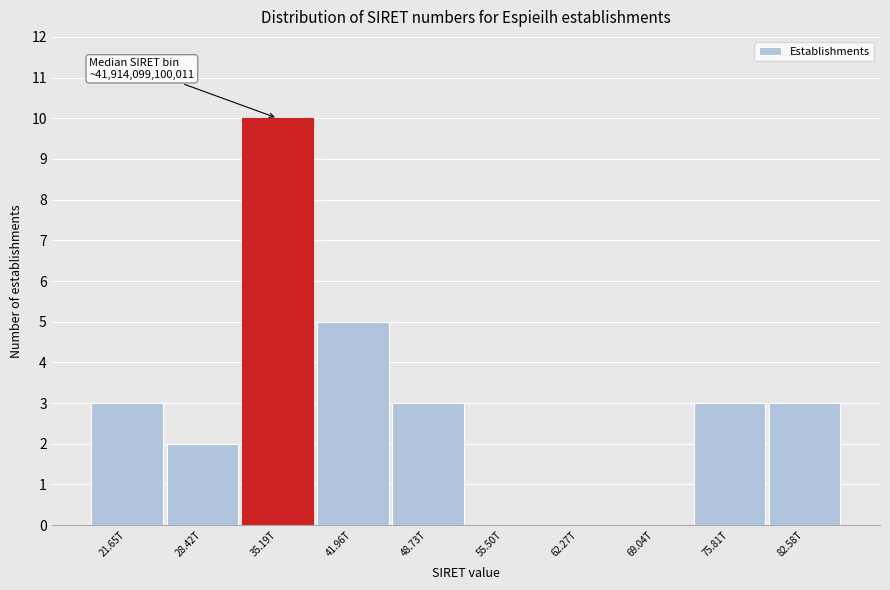

Reading left to right, what are all the values shown in this chart?

21.65T=3	28.42T=2	35.19T=10	41.96T=5	48.73T=3	55.50T=0	62.27T=0	69.04T=0	75.81T=3	82.58T=3